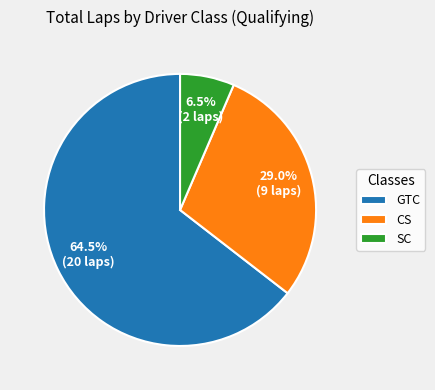

What is the majority slice?

GTC